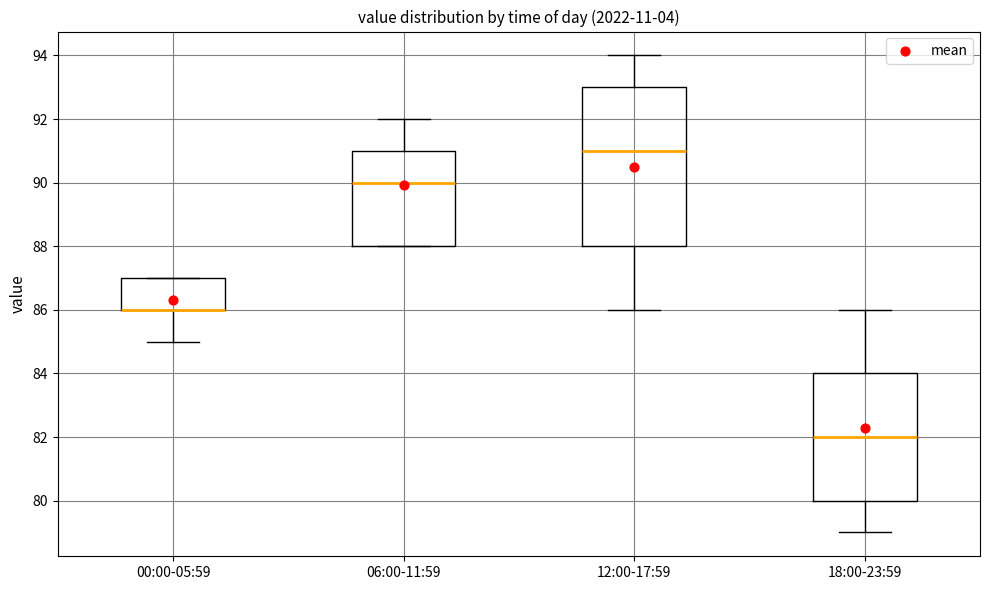

Reading left to right, transcribe this box plot: for each box, give where its median line is, the range the box spans, and where its two whiskers end, as read against the y-axis. The values are not printed on the chart, so give them approximately, as read against the axis.

00:00-05:59: median 86 (drawn on the box's lower edge), box 86 to 87, whiskers 85 to 87
06:00-11:59: median 90, box 88 to 91, whiskers 88 to 92
12:00-17:59: median 91, box 88 to 93, whiskers 86 to 94
18:00-23:59: median 82, box 80 to 84, whiskers 79 to 86